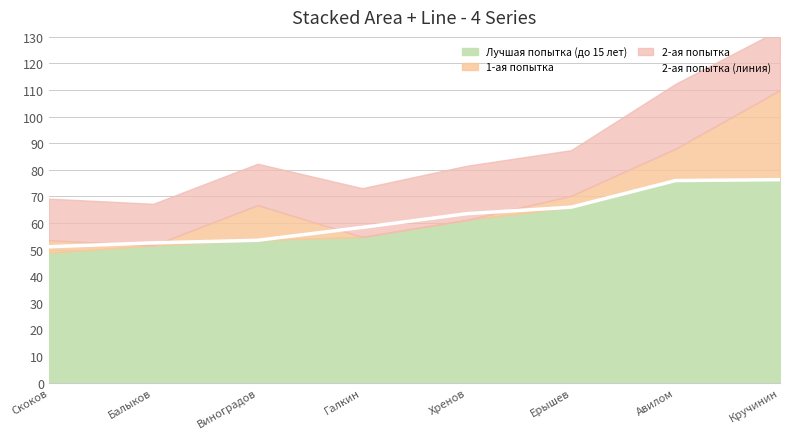

True or false: the data shows 65.9 at Ерышев.

True